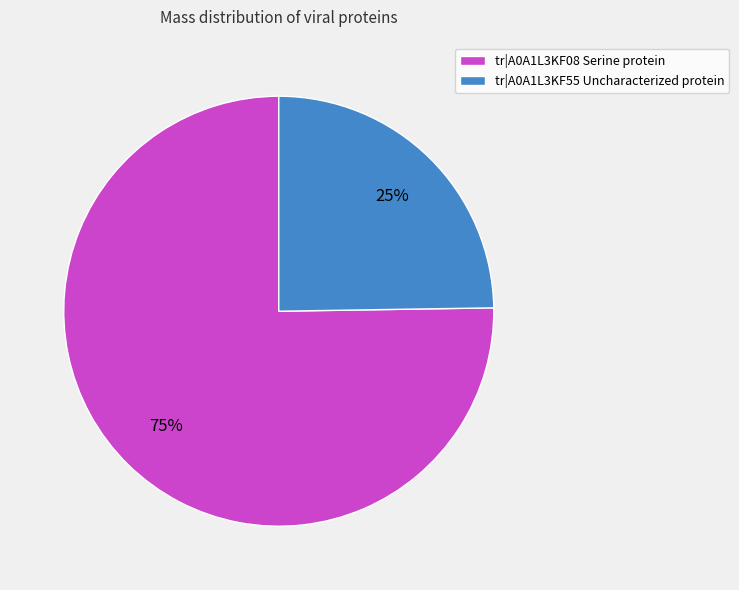

Count the number of slices in the pie.

2